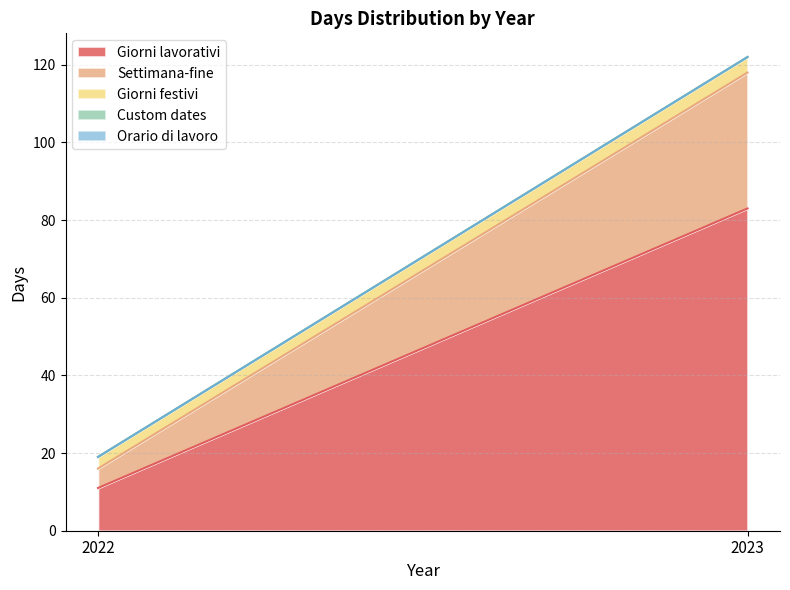

Reading left to right, list all the values displayed in this chart.

Giorni lavorativi: 2022=11	2023=83
Settimana-fine: 2022=5	2023=35
Giorni festivi: 2022=3	2023=4
Custom dates: 2022=0	2023=0
Orario di lavoro: 2022=0	2023=0